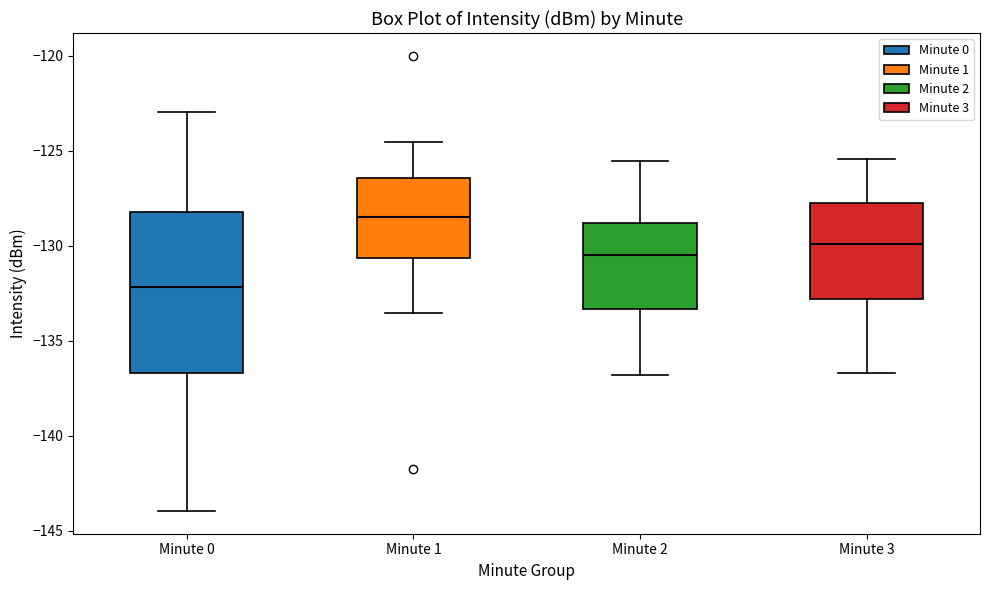

Reading left to right, transcribe this box plot: for each box, give where its median line is, the range the box spans, and where its two whiskers end, as read against the y-axis. The values are not printed on the chart, so give them approximately, as read against the axis.

Minute 0: median -132.0, box -136.5 to -128.0, whiskers -144.0 to -123.0
Minute 1: median -128.5, box -130.5 to -126.5, whiskers -133.5 to -124.5
Minute 2: median -130.5, box -133.5 to -129.0, whiskers -137.0 to -125.5
Minute 3: median -130.0, box -133.0 to -128.0, whiskers -136.5 to -125.5